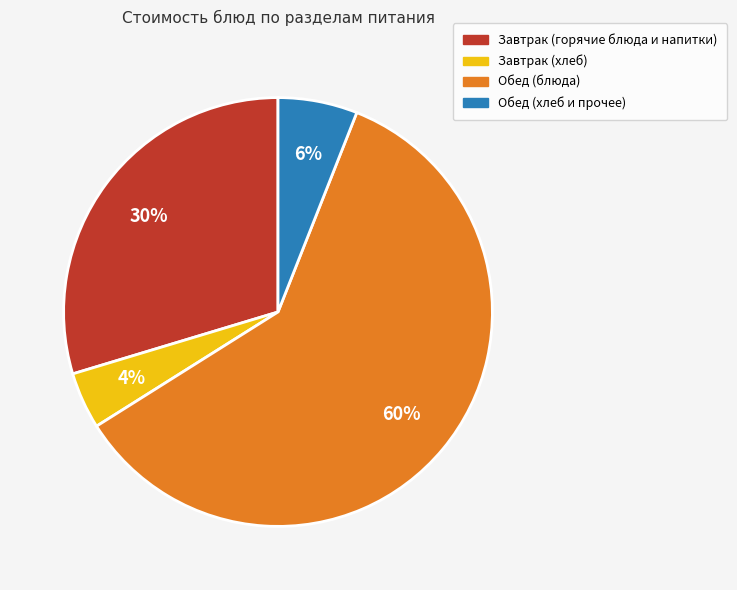

To the nearest percent, what is the difference between the largest and smallest slice percentages?

56%